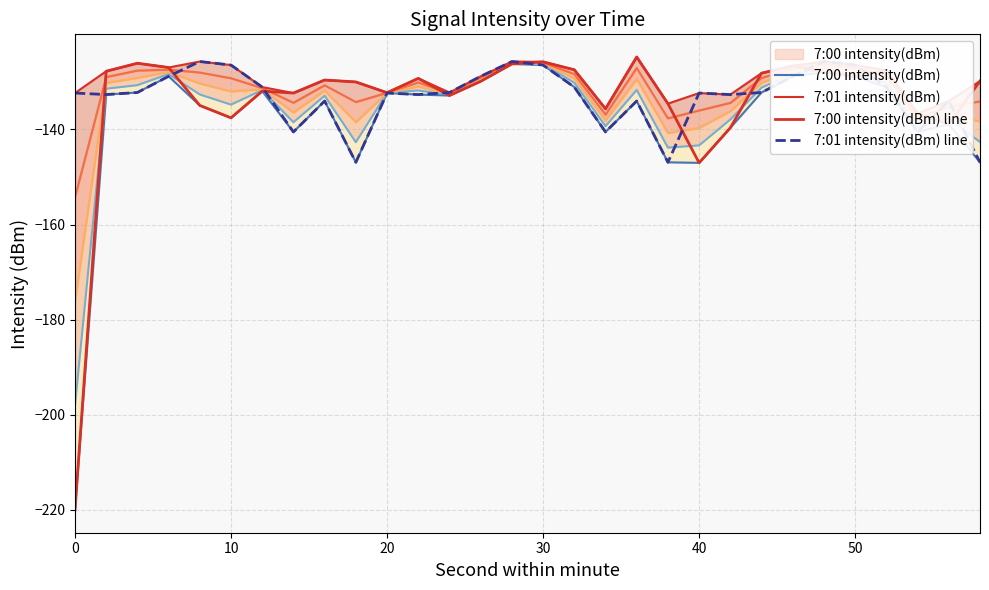

How many values in the 7:00 intensity(dBm) line series exceed -129?

12